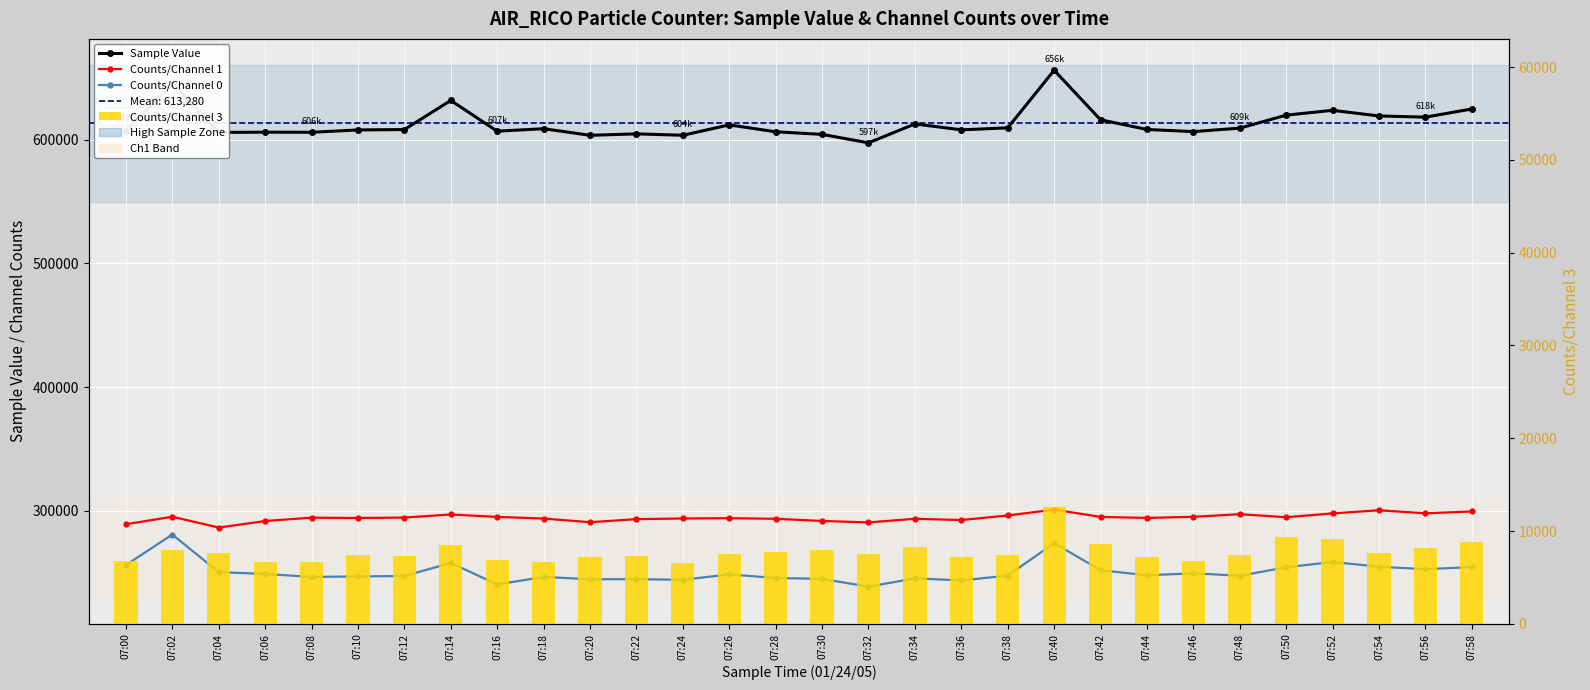

Reading right to left, extract all data points from this chart.

Sample Value: 624835	618221	619169	623722	619839	609332	606534	608252	616086	656147	609556	607956	612721	597442	604288	606382	611957	603576	604687	603552	608864	606865	631712	608192	607886	605989	606052	605900	645407	607276
Counts/Channel 1: 299379	297872	300354	297805	294720	297159	295050	294160	294962	300881	296125	292436	293467	290505	291691	293447	293937	293700	293158	290692	293645	294983	296938	294421	294093	294361	291654	286362	295109	289031
Counts/Channel 0: 254438	252686	254689	258529	254208	247388	249374	247751	251893	273760	247507	243598	245305	238531	244863	245581	248487	244124	244617	244571	246412	240380	257733	247199	246847	246440	248869	250273	280700	256056
Counts/Channel 3: 8783	8127	7603	9117	9353	7468	6781	7197	8602	12607	7461	7232	8278	7508	7926	7768	7506	6557	7352	7198	6687	6857	8463	7315	7417	6620	6708	7605	7982	6773